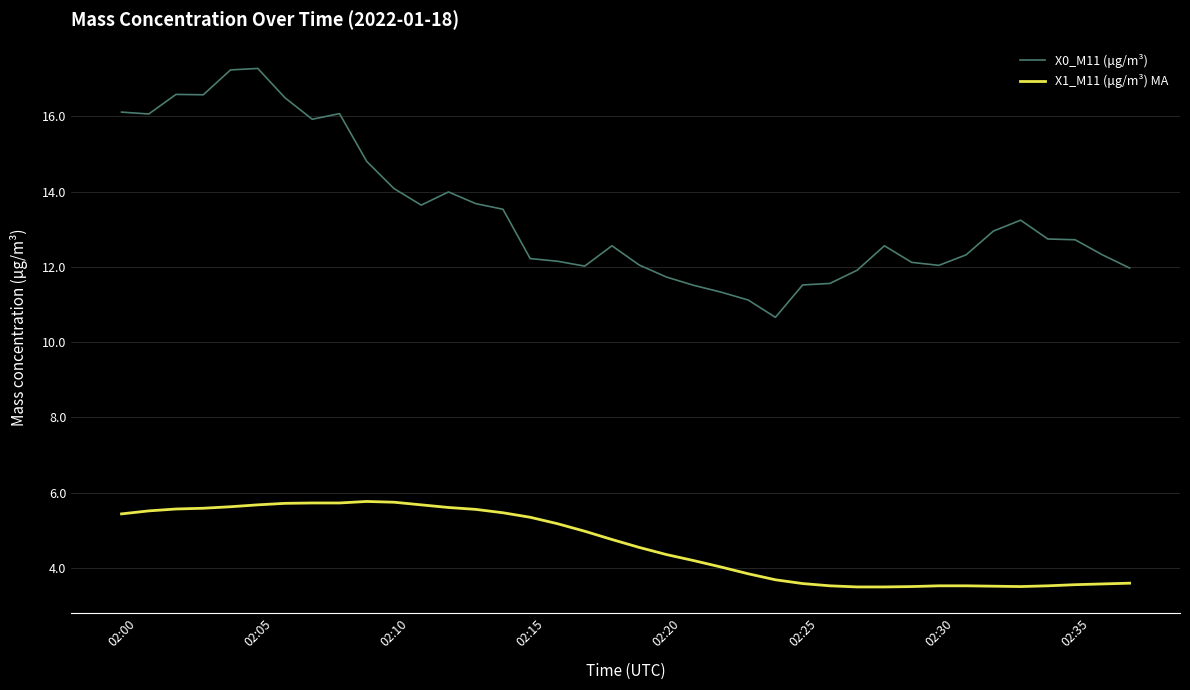

Does the chart have visible grid lines?

Yes